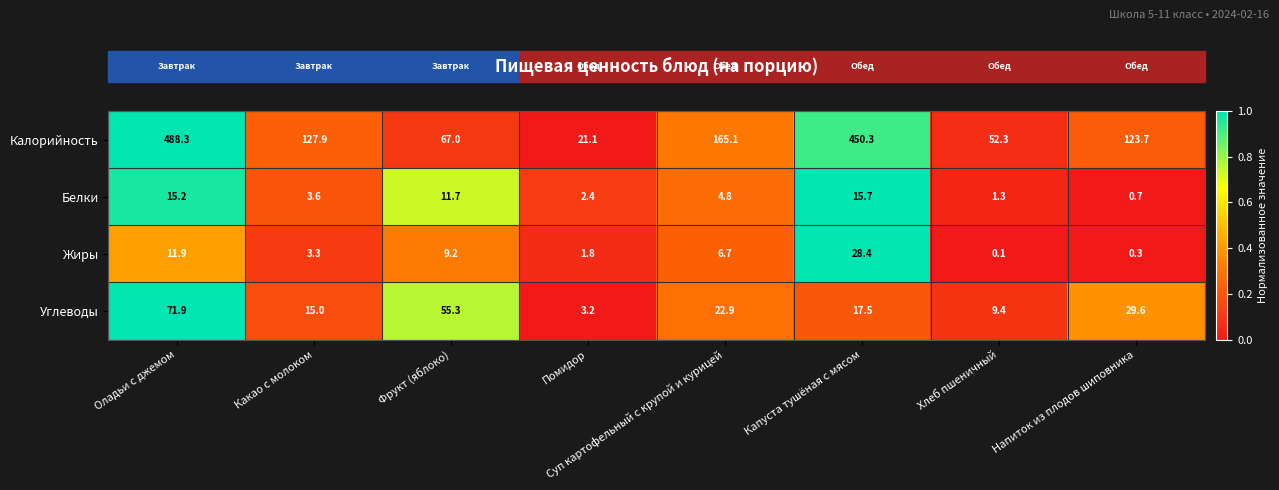

What is the difference between the maximum and second lowest values in the Белки series?

14.4